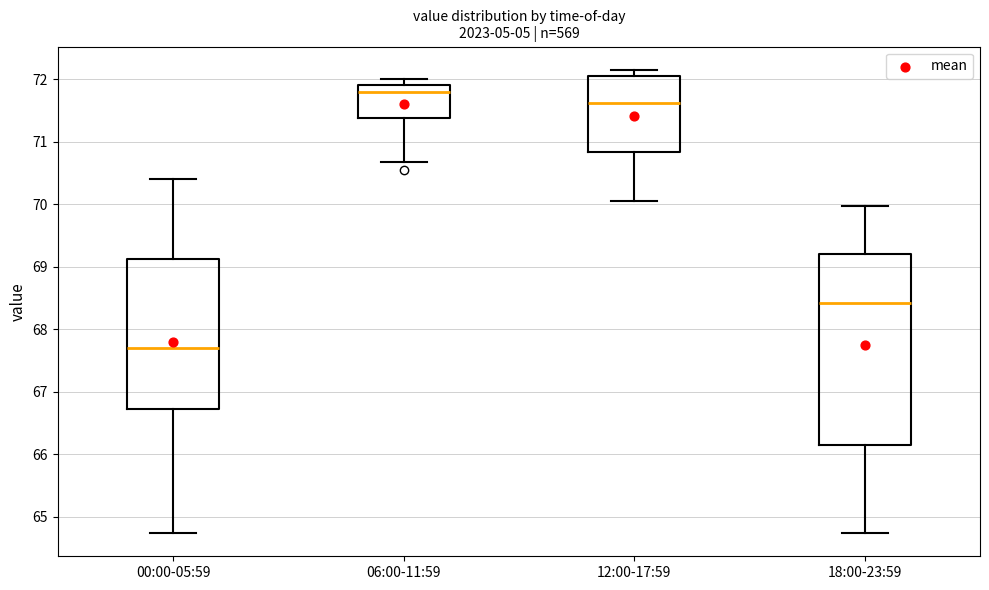

Which box's median line is the lowest?

00:00-05:59